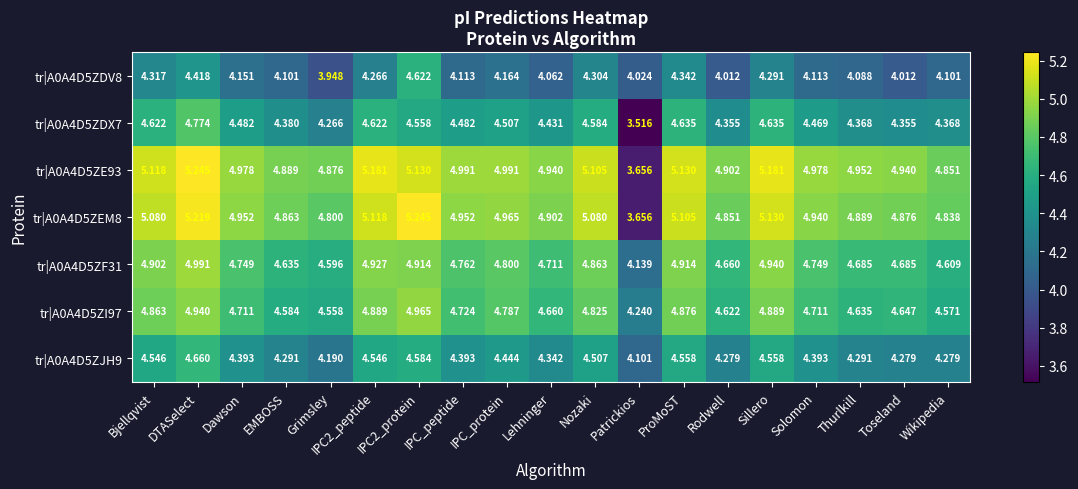

Rank the series at IPC2_peptide from highest to lowest value.

tr|A0A4D5ZE93, tr|A0A4D5ZEM8, tr|A0A4D5ZF31, tr|A0A4D5ZI97, tr|A0A4D5ZDX7, tr|A0A4D5ZJH9, tr|A0A4D5ZDV8